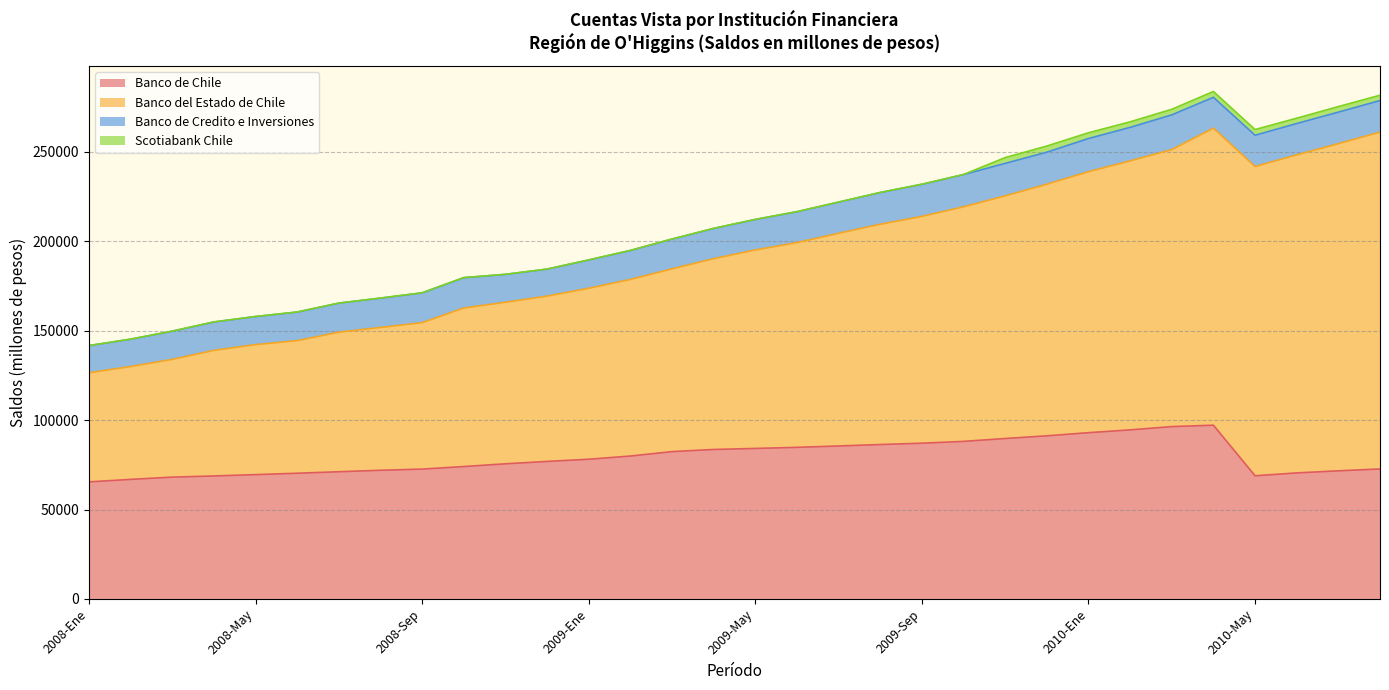

Is the value of Banco de Chile at 2008-May greater than the value of Banco del Estado de Chile at 2010-Ago?

No